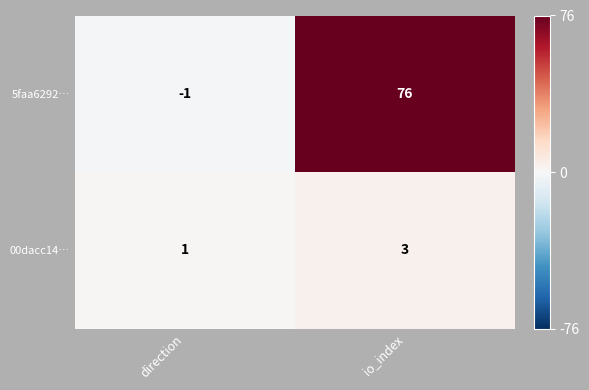

At direction, list the series in order from largest to smallest.

00dacc14…, 5faa6292…